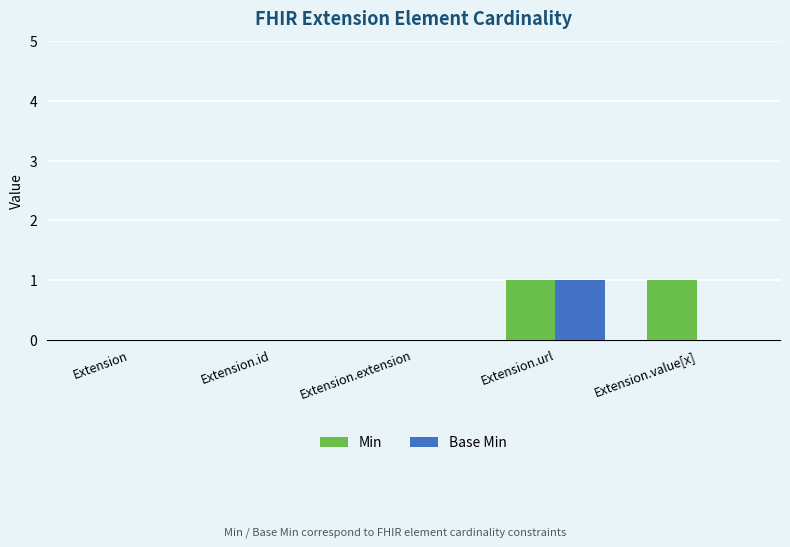

Is the value of Min at Extension.id greater than the value of Base Min at Extension.url?

No